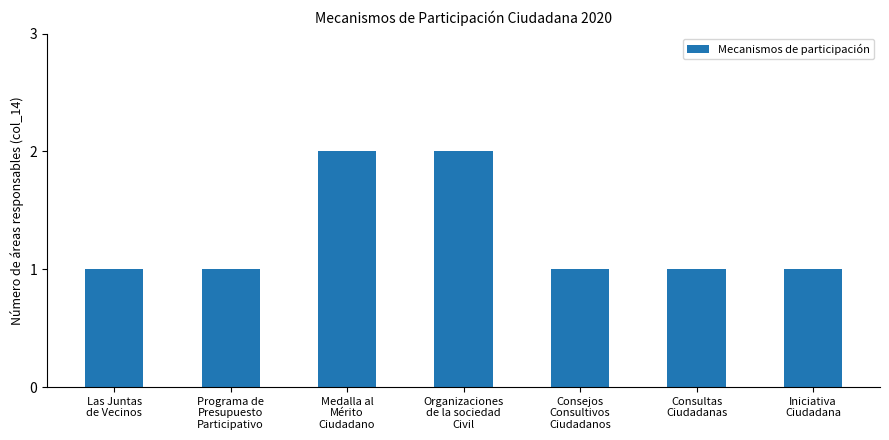

What is the sum of all values?

9